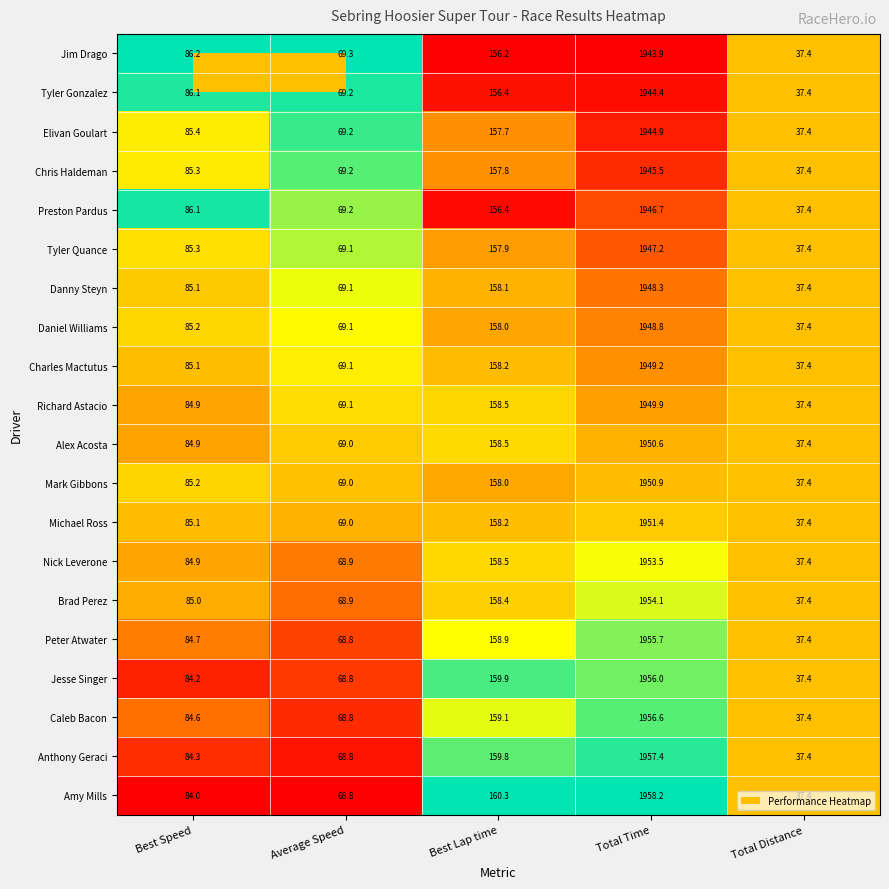

What is the sum of the Daniel Williams values at Best Lap time and Average Speed?

227.1